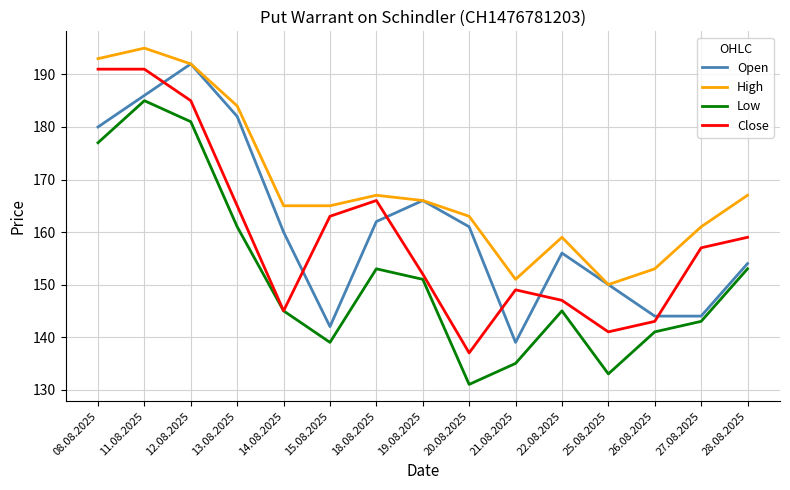

What is the difference between the maximum and second lowest values in the Low series?

52